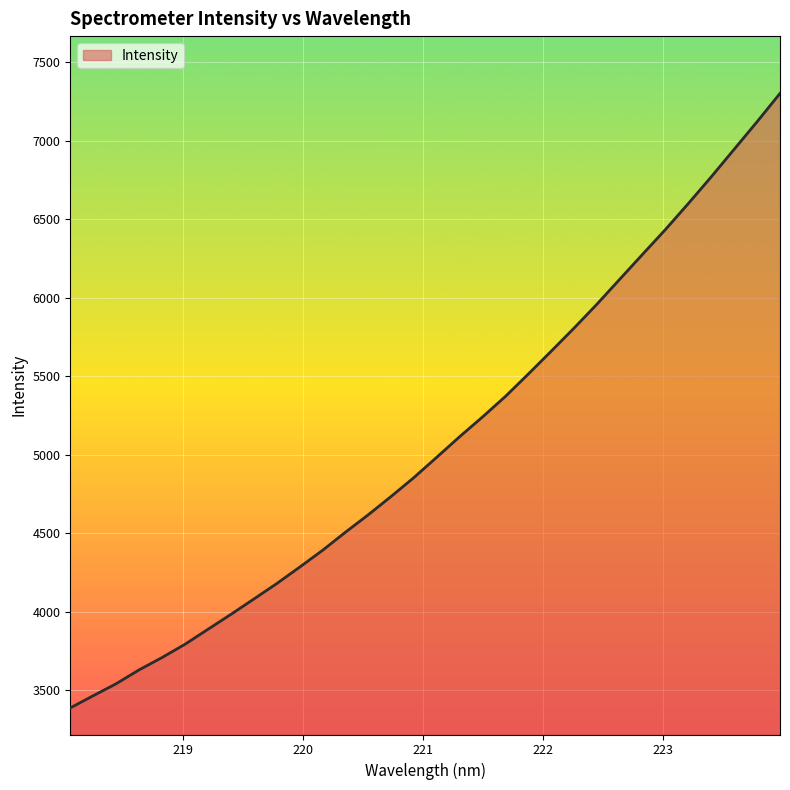

Count the number of categories in the chart.

32